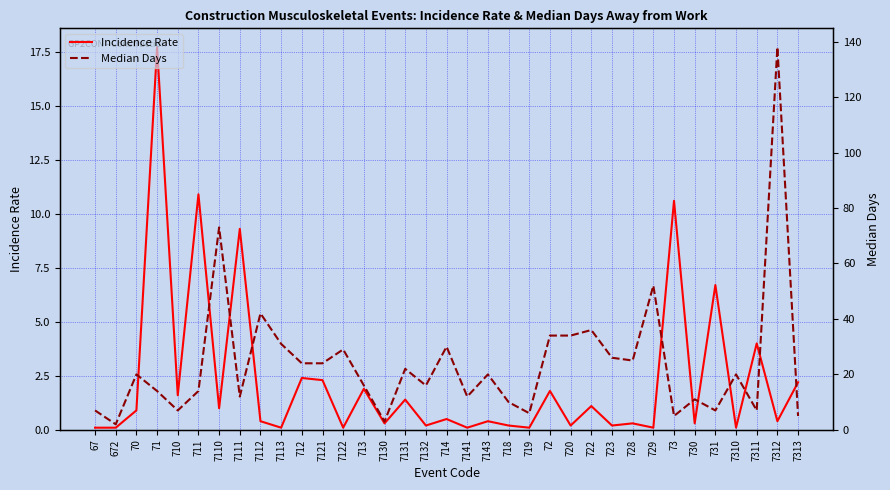

What is the spread (max minus min) of values at 730?

10.7